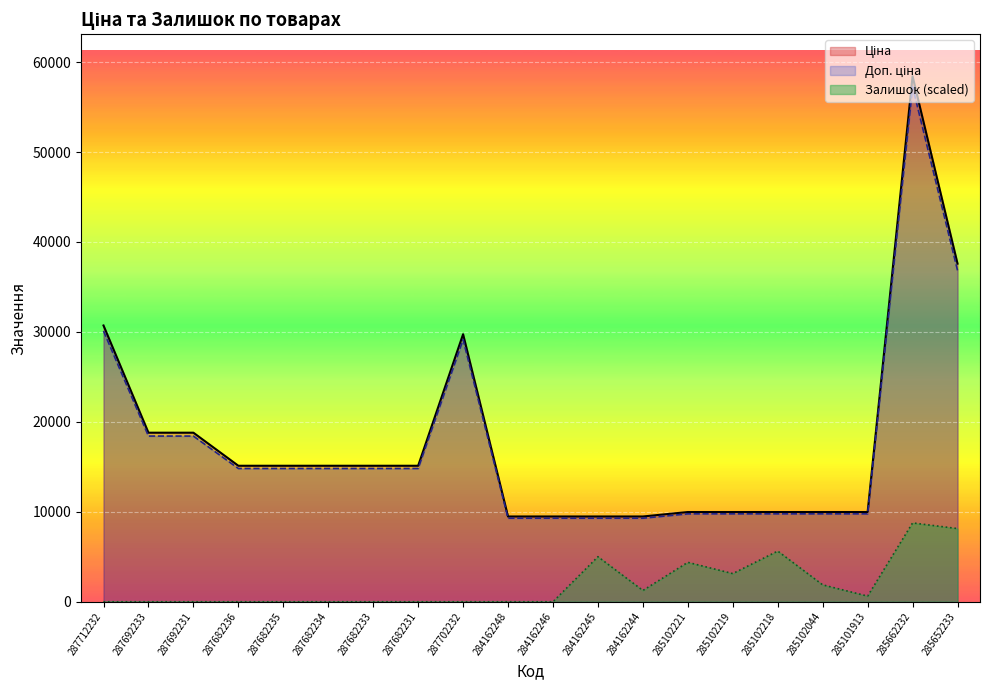

Does the chart display data point markers on the line(s)?

No